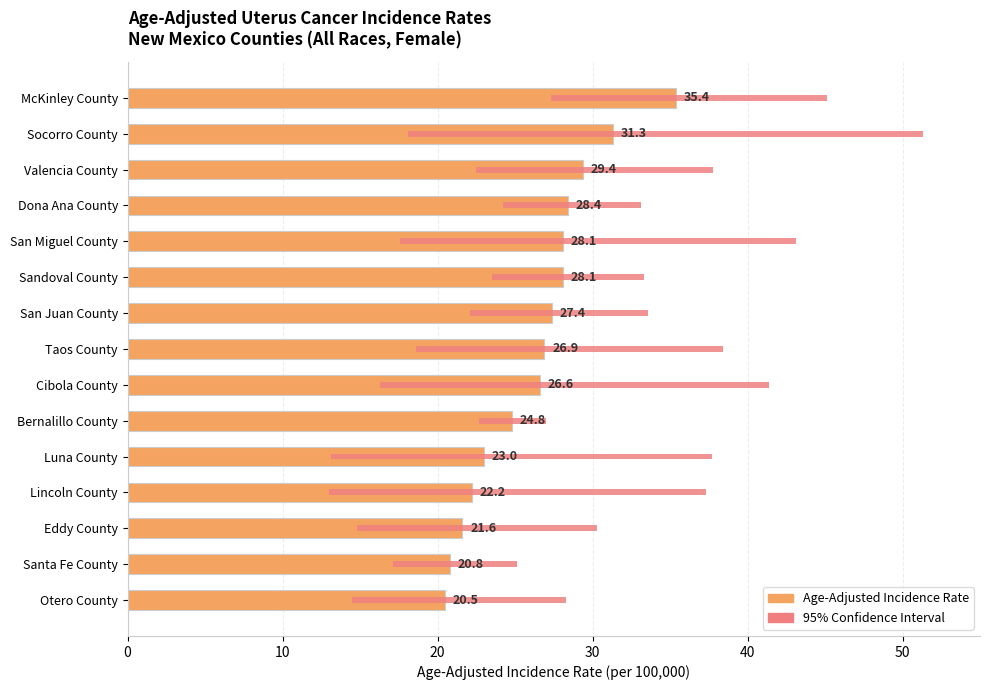

At Cibola County, list the series in order from largest to smallest.

Age-Adjusted Incidence Rate, 95% Confidence Interval